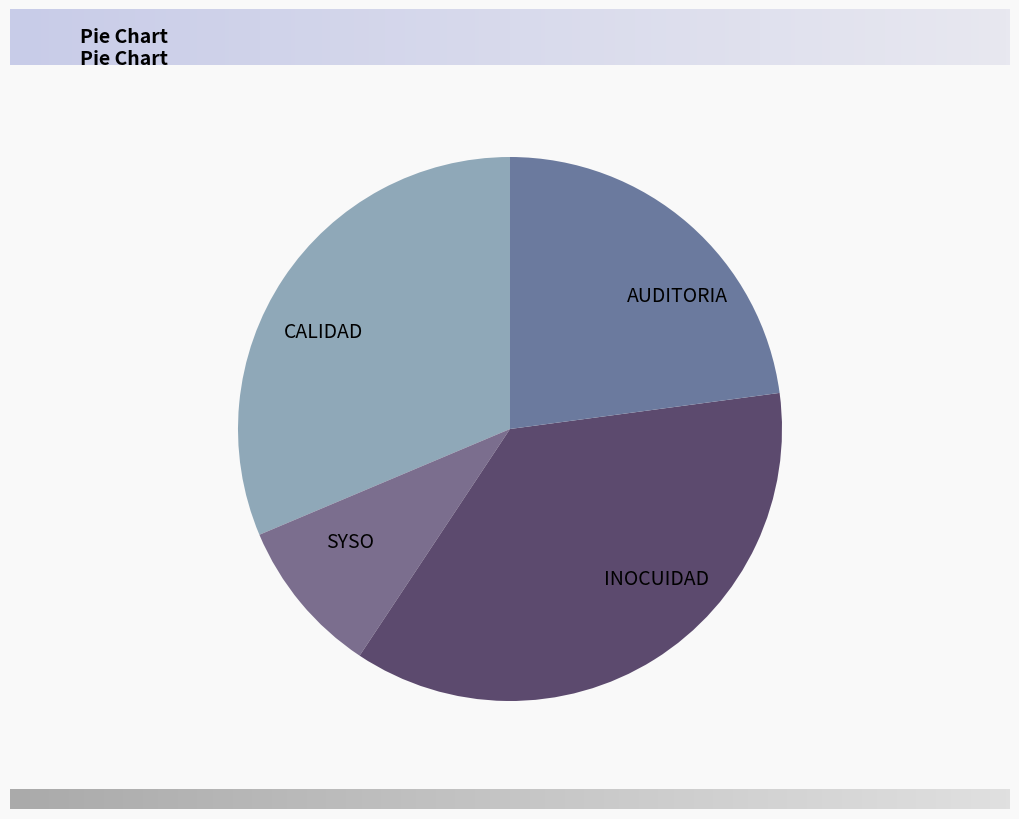

Which slice is the largest?

INOCUIDAD